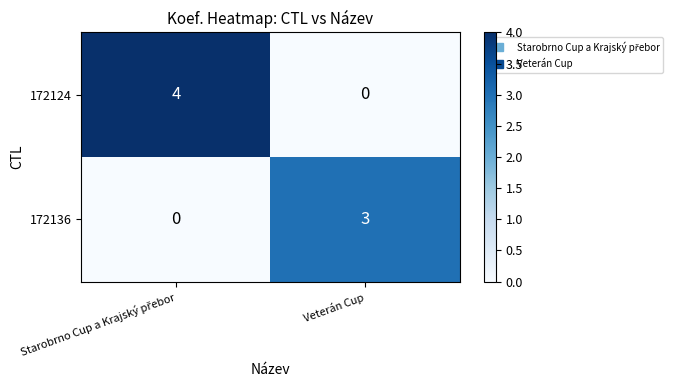

What is the sum of all 172124 values?

4